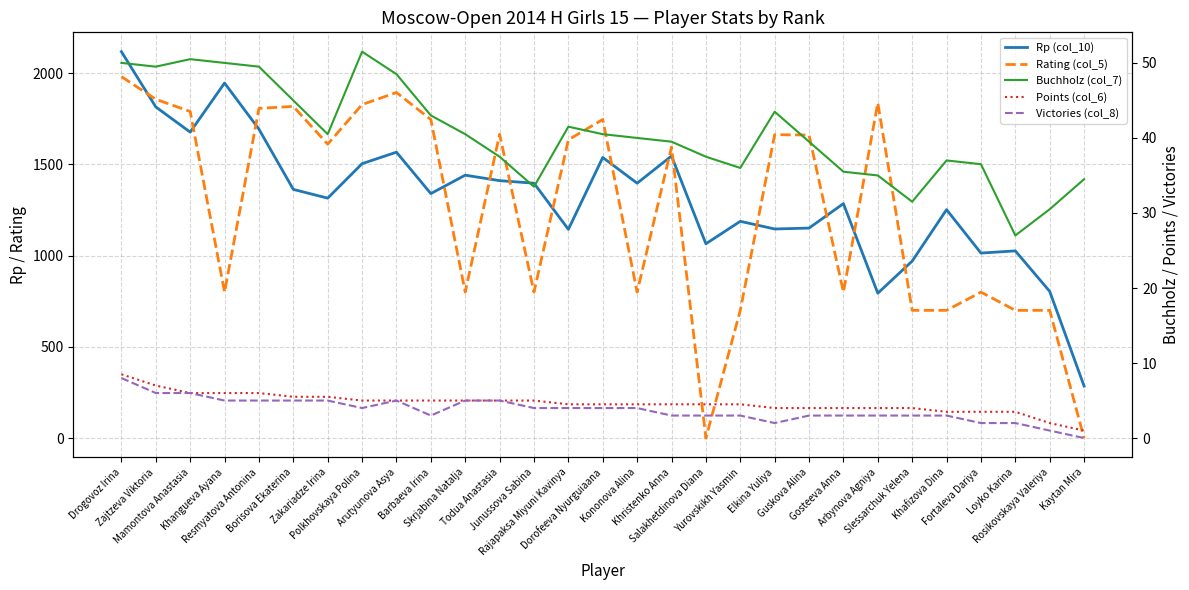

How many values in the Rp (col_10) series exceed 1340?

14